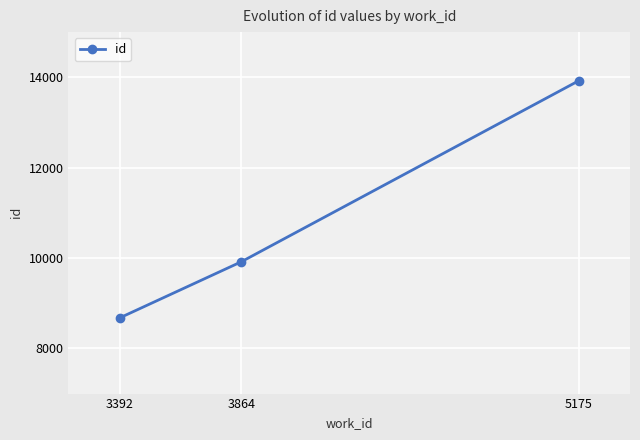

What is the change in value from 3392 to 3864?

+1240